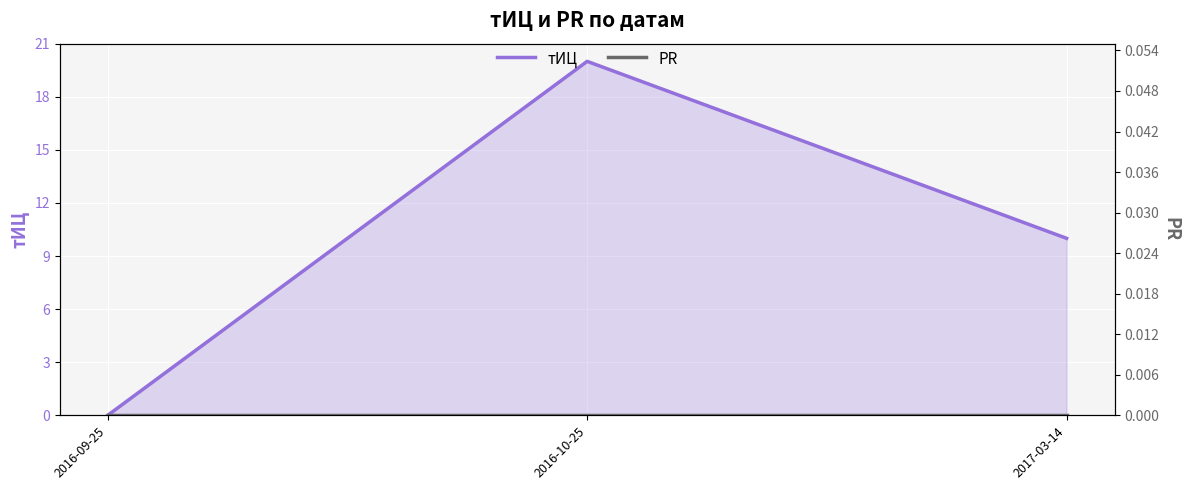

How many lines are shown in the chart?

2